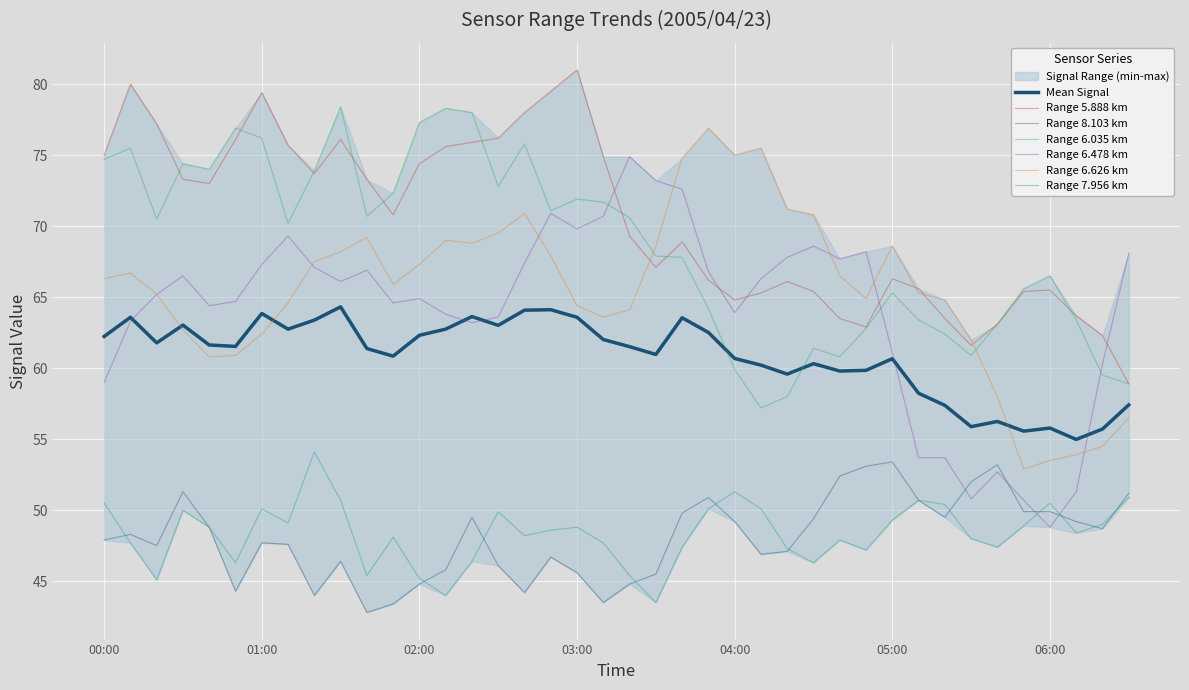

True or false: 6.626 has more than 2 interior local peaks.

True